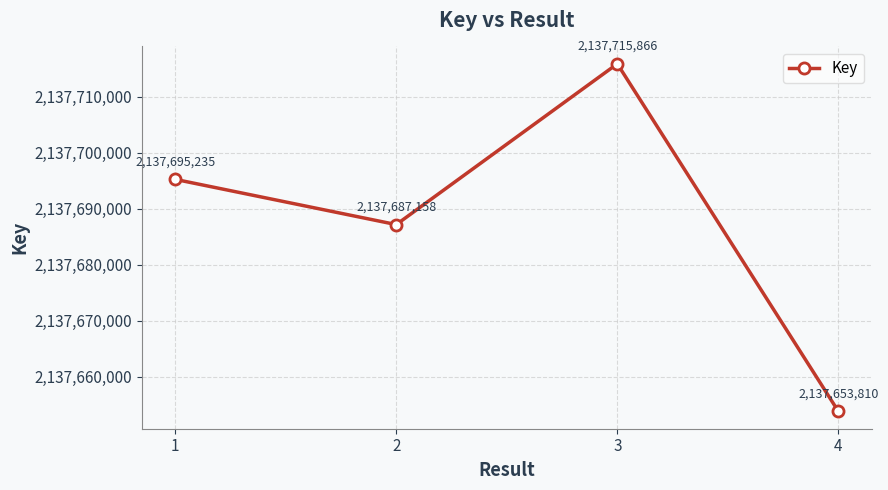

What is the change in value from 1 to 3?

+20631